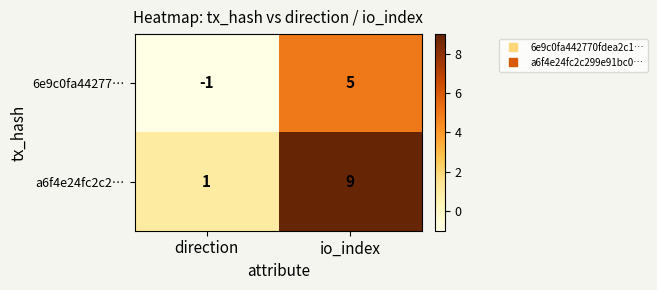

What is the greatest value displayed?

9